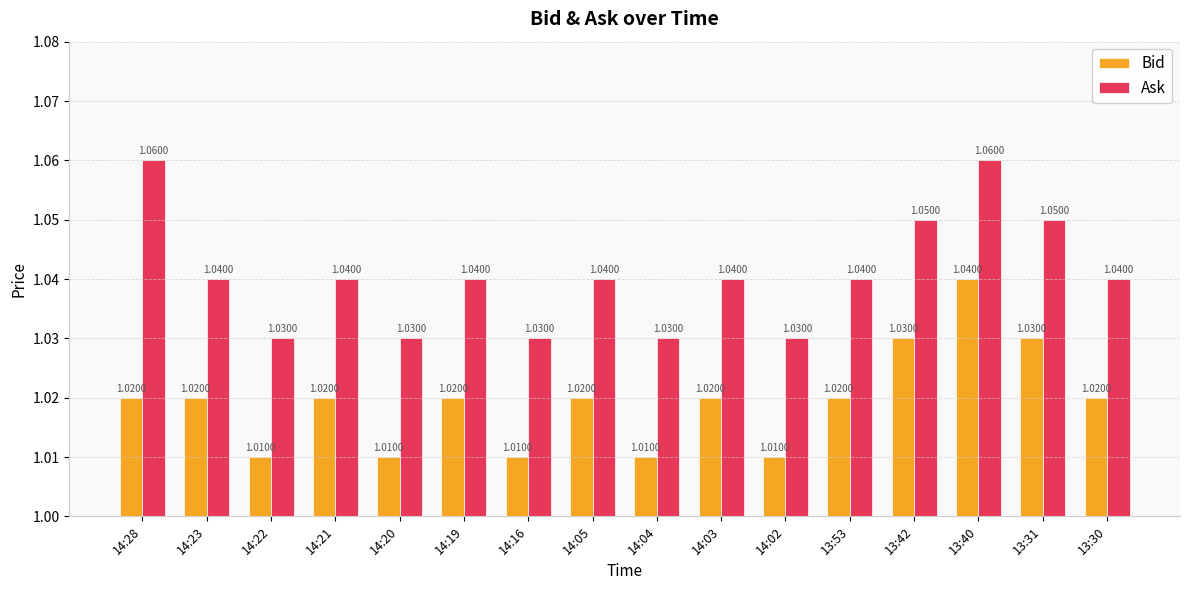

How many bars are there in total?

32